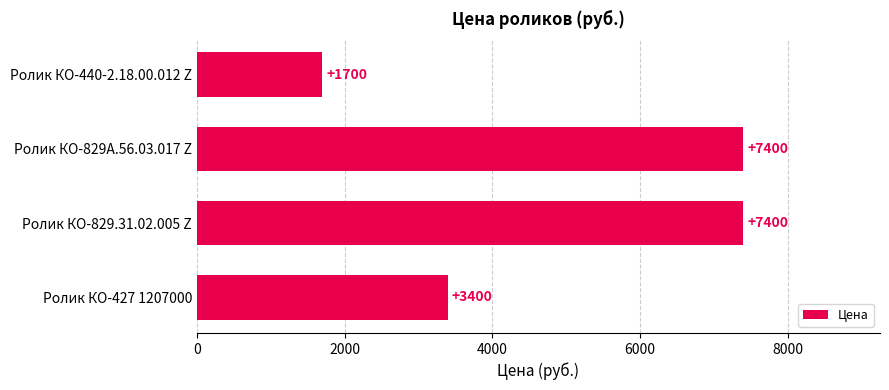

The chart shows a value of 11216 at Ролик КО-829.31.02.005 Z. True or false?

False